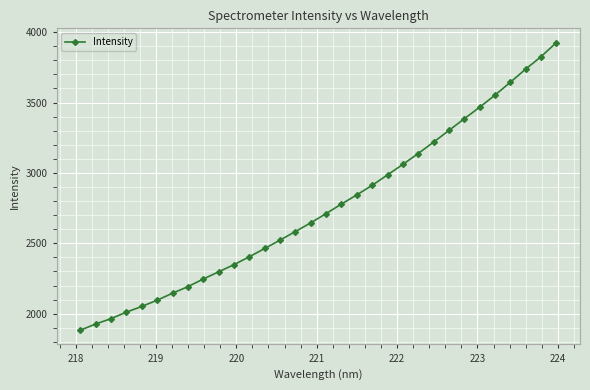

What is the difference between the maximum and second lowest values?

1998.2